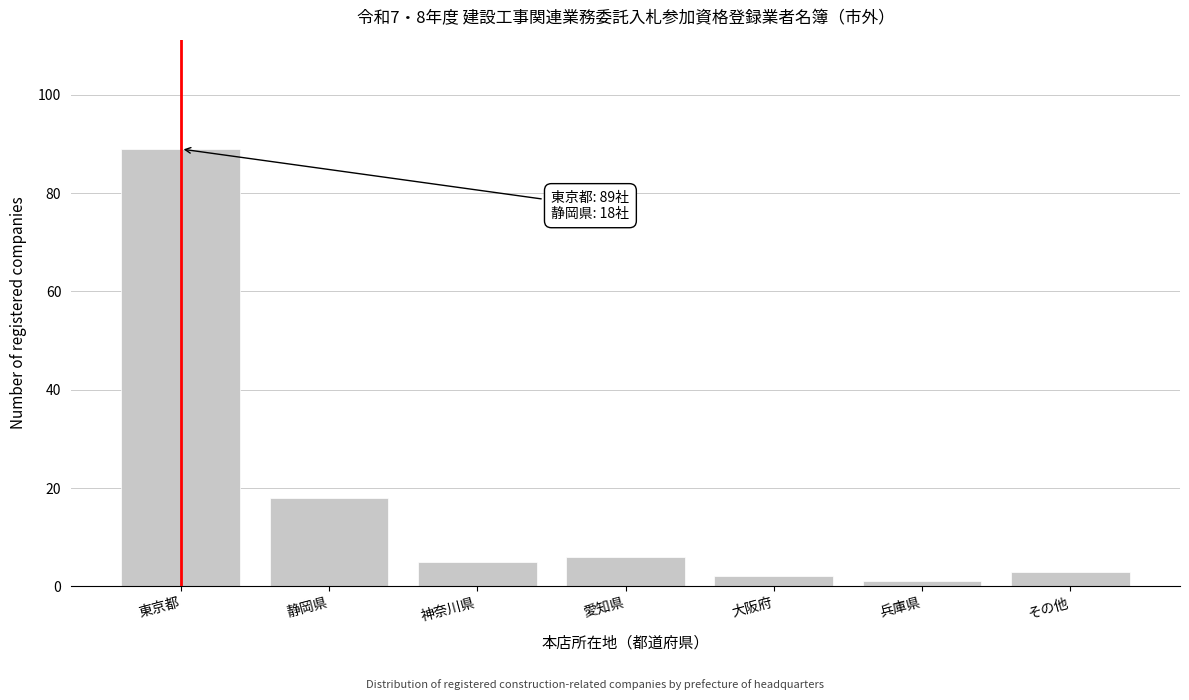

Reading left to right, extract all data points from this chart.

東京都=89	静岡県=18	神奈川県=5	愛知県=6	大阪府=2	兵庫県=1	その他=3